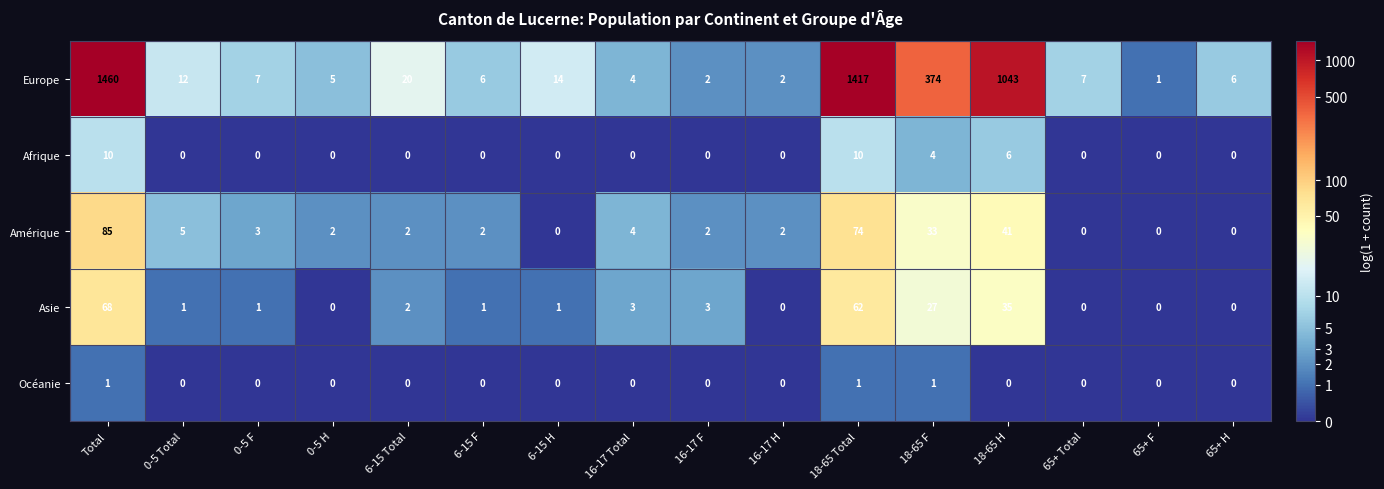

The Océanie series shows 0 at 16-17 Total. True or false?

True